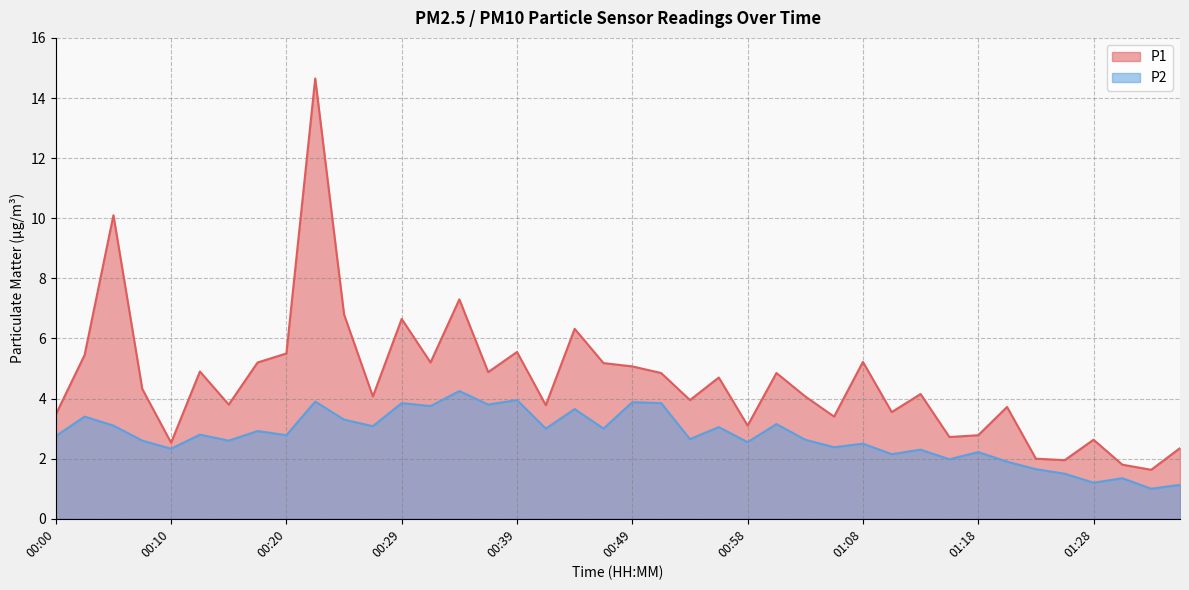

How many interior local peaks does the P1 series have?

13